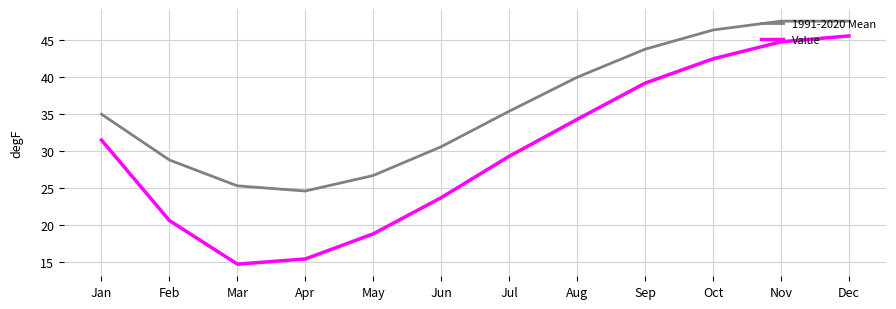

What is the difference between the second highest and minimum values in the Value series?

30.1